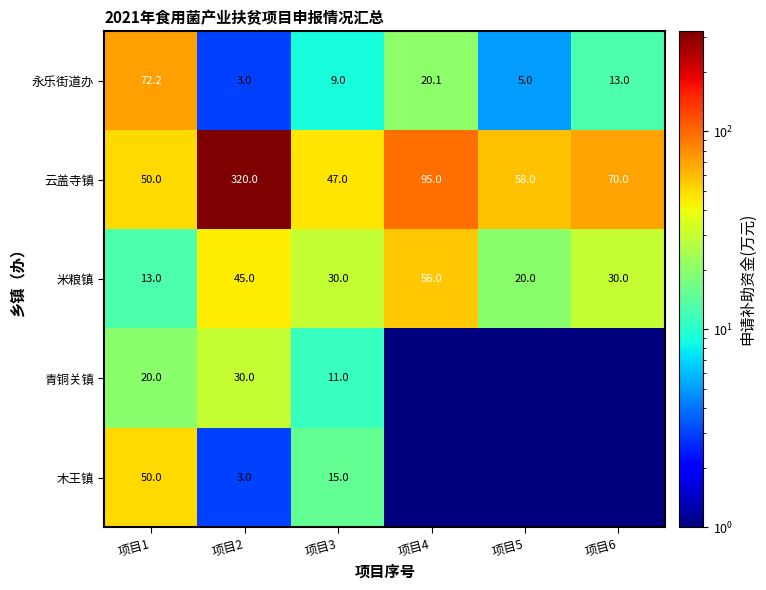

What is the maximum value for 永乐街道办?

72.2